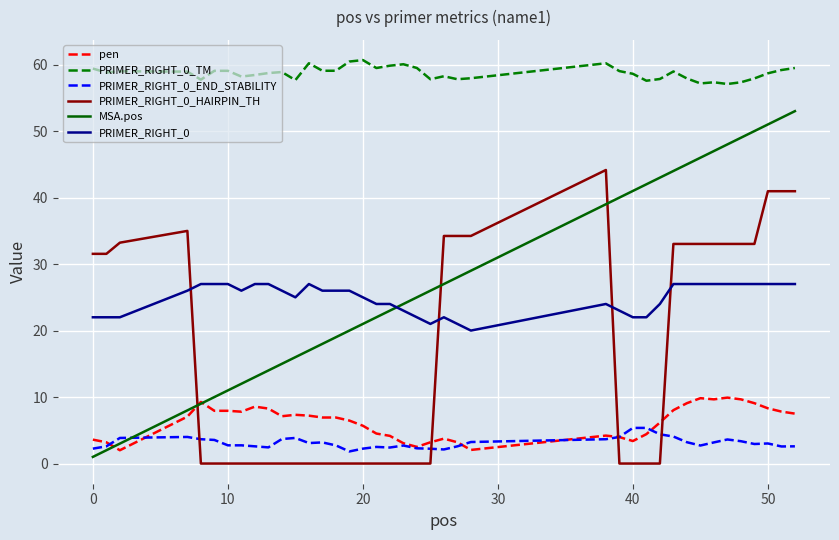

What is the highest value of the pen series?

9.9